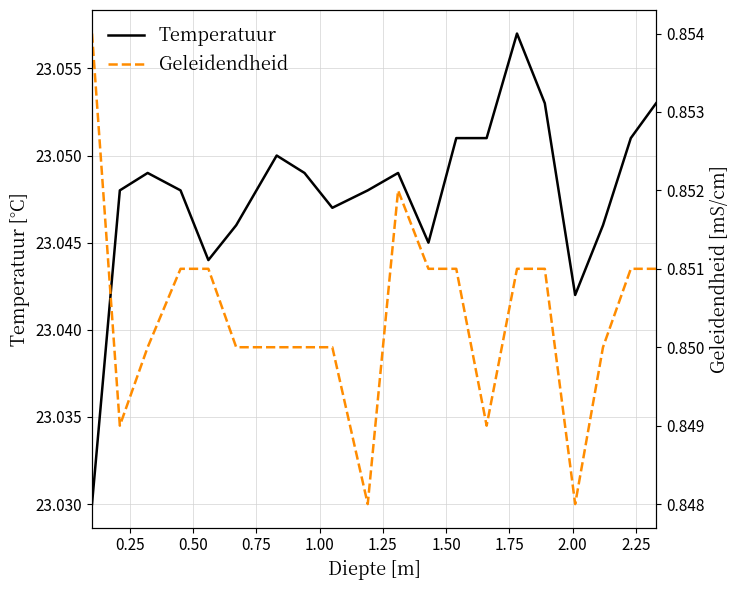

True or false: Temperatuur and Geleidendheid intersect in this chart.

False